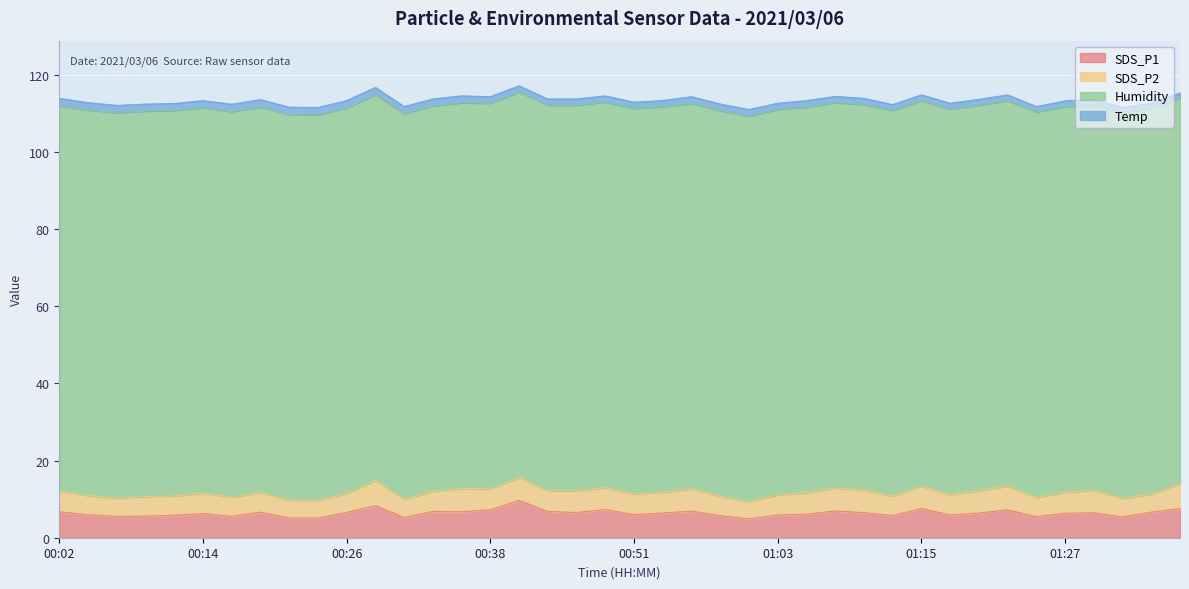

Between 00:29 and 01:08, which series saw the biggest shift?

SDS_P1